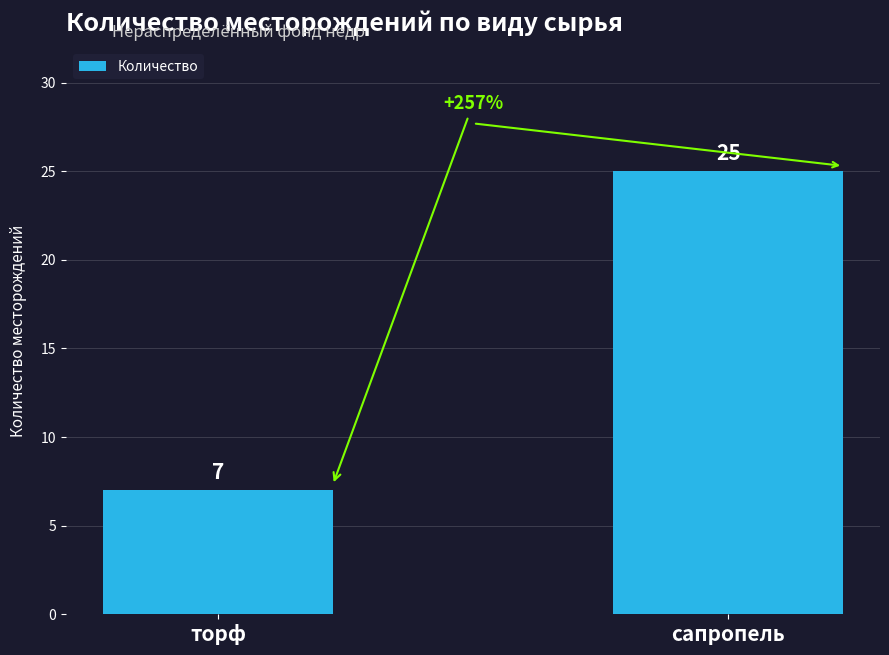

Is it true that the value at сапропель is 43?

False